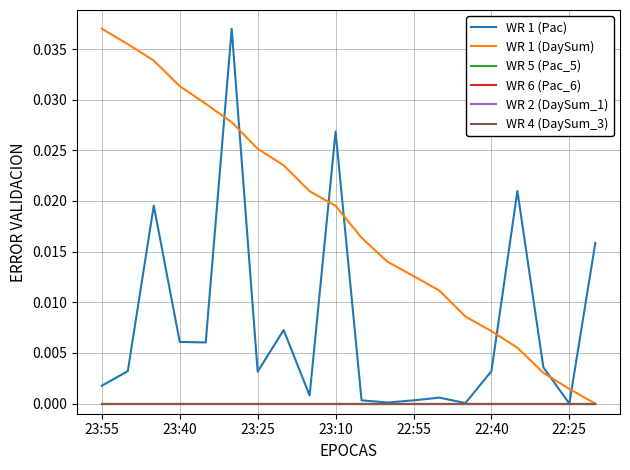

Does the chart have visible grid lines?

Yes